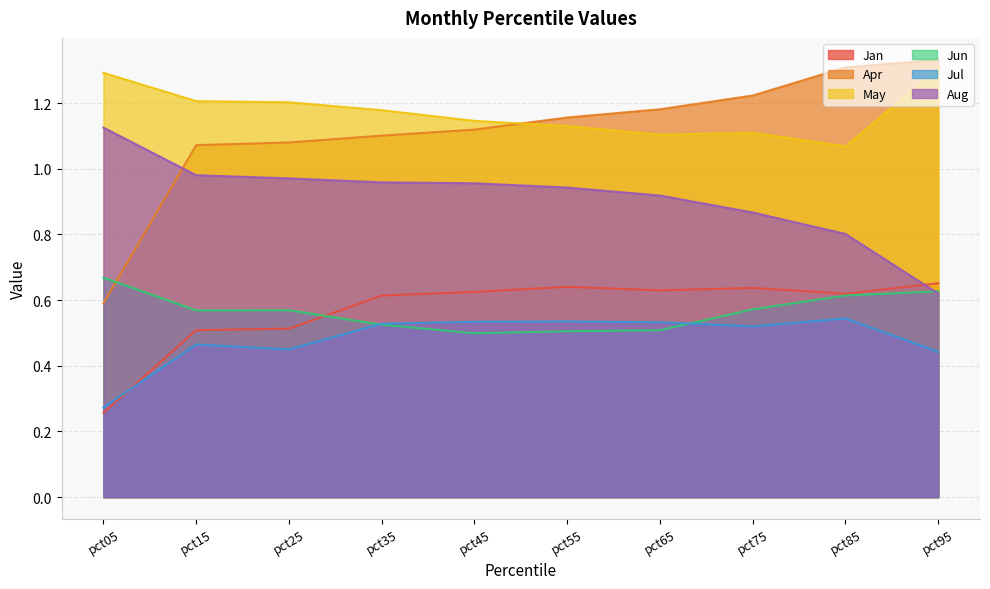

Between pct75 and pct35, which is larger?

pct75